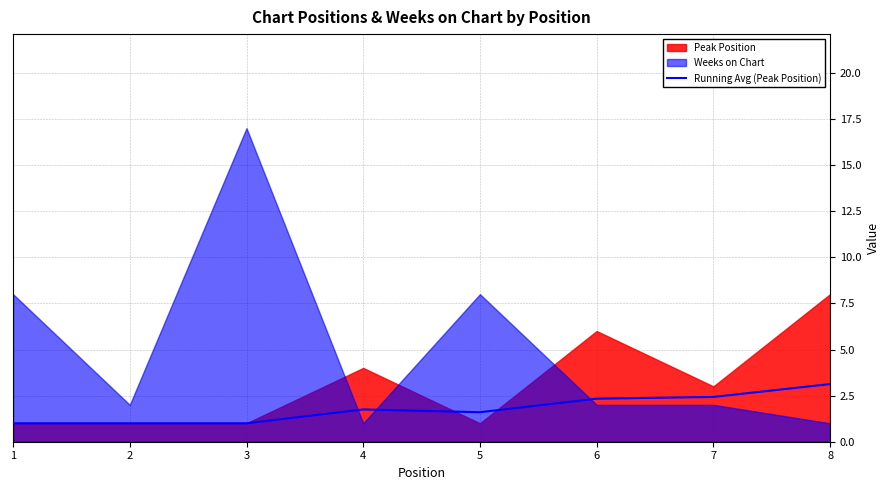

At which label does Running Avg (Peak Position) reach its peak?

8